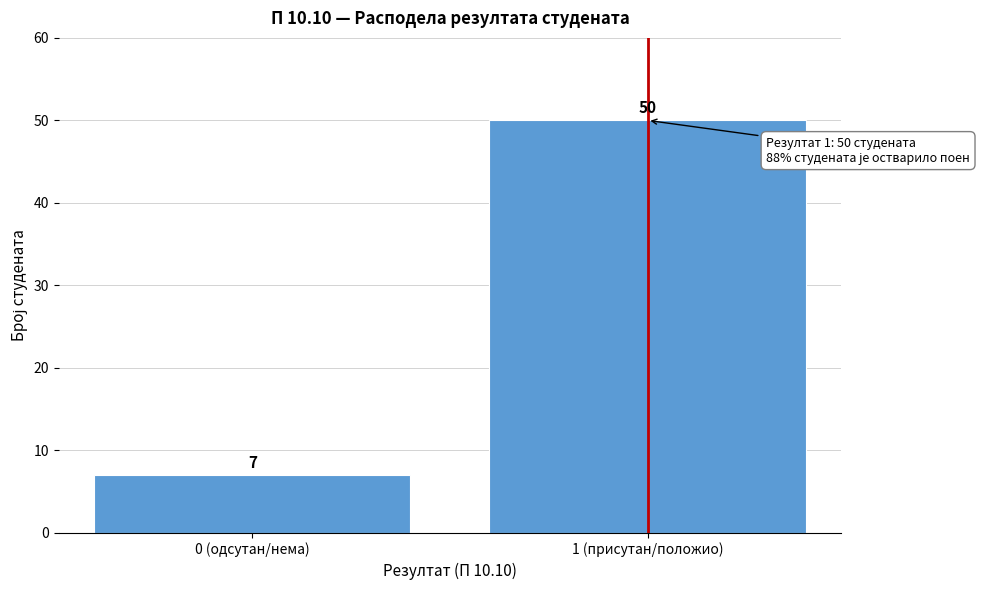

Reading left to right, list all the values displayed in this chart.

7	50